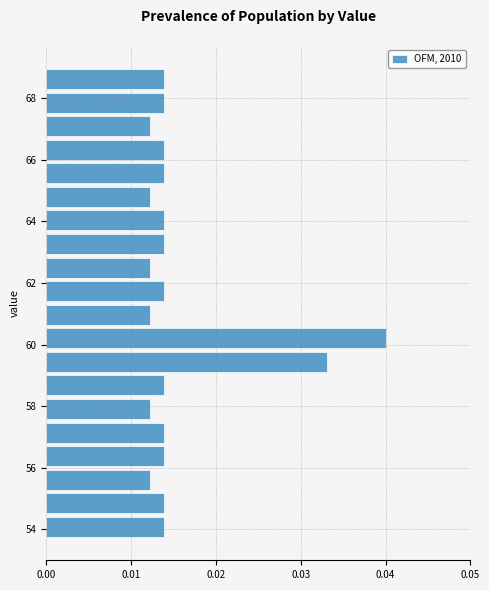

Read against the y-axis, roughly where is the centre of the longest bar?

60.2